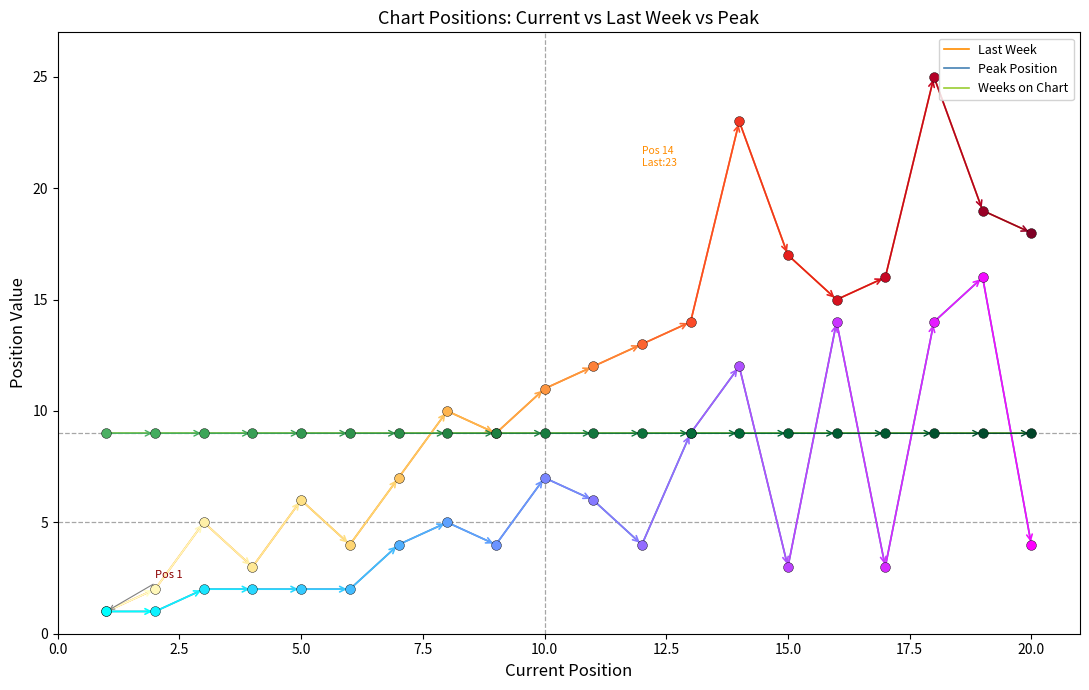

Which series has the largest total across all categories?

Last Week